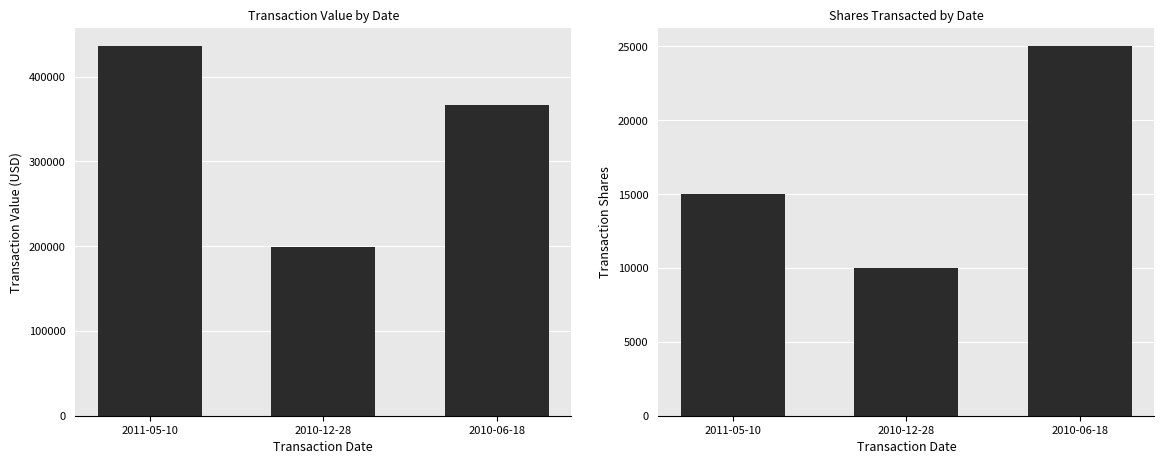

The transactionValue series shows 198505 at 2010-12-28. True or false?

True